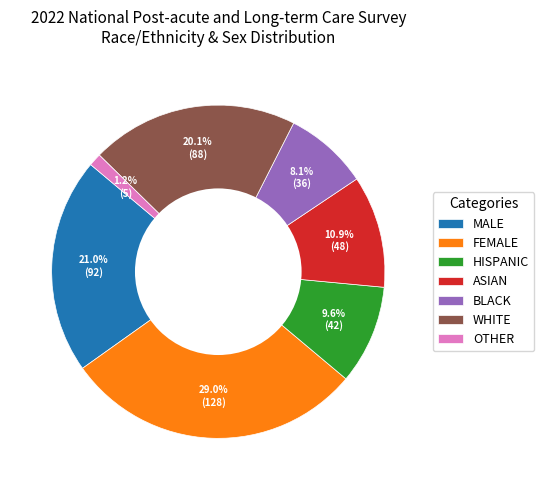

Rank the categories by value from lowest to highest.

OTHER, BLACK, HISPANIC, ASIAN, WHITE, MALE, FEMALE